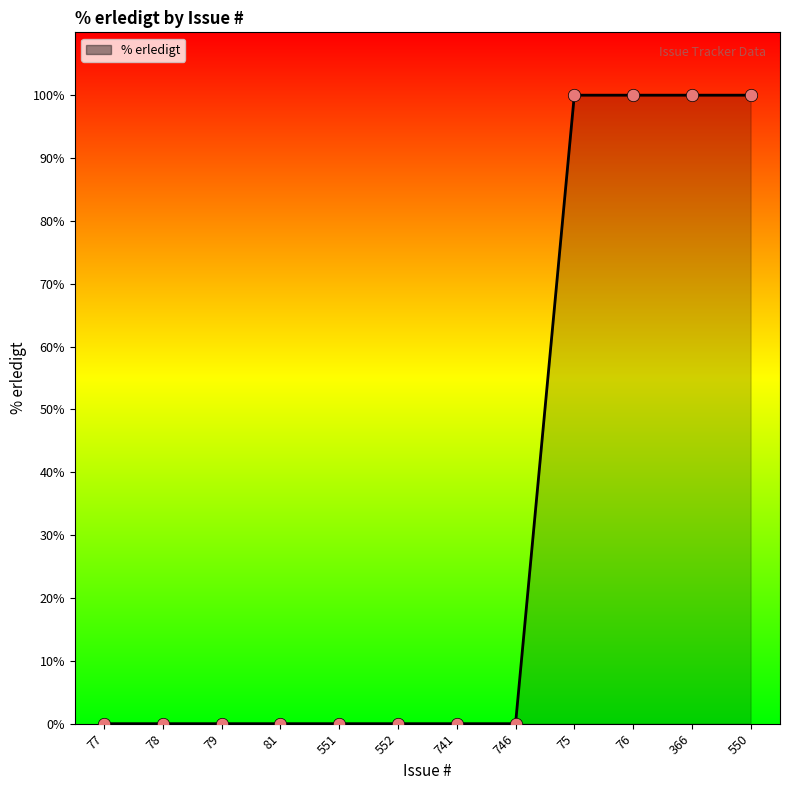

What is the ratio of the value at 550 to the value at 75?

1.0